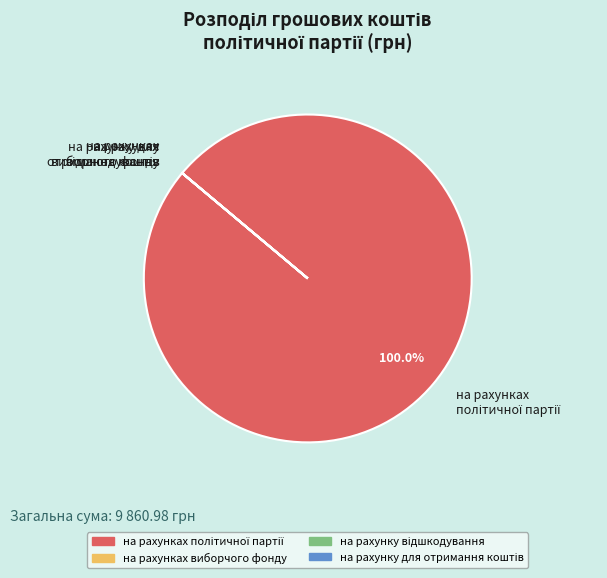

Is there a majority slice in this chart?

Yes